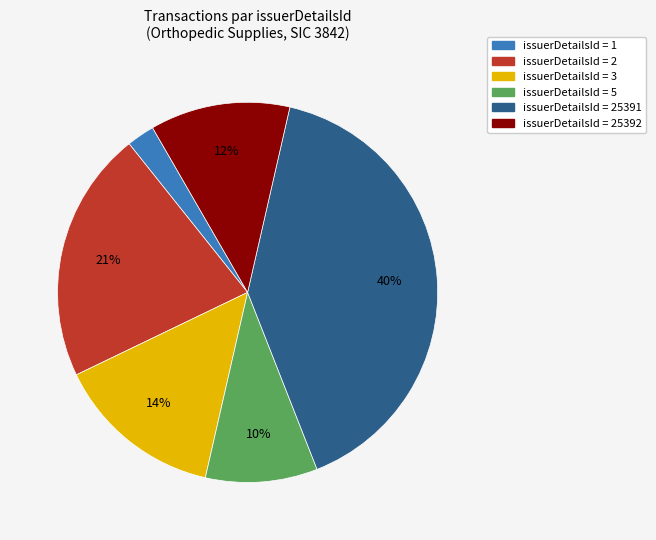

True or false: issuerDetailsId = 2 accounts for 36% of the total.

False